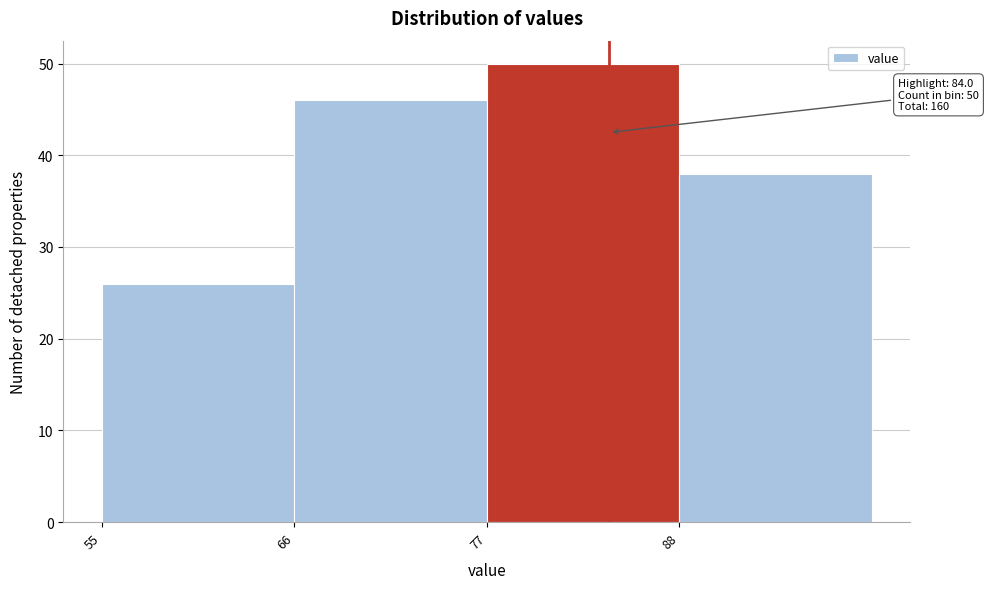

Over which range of the x-axis is the bar tallest?

77 to 88